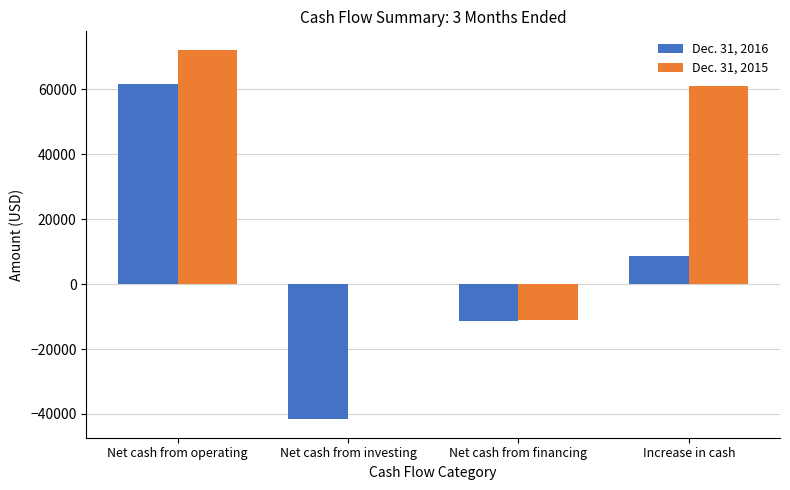

Reading left to right, what are all the values shown in this chart?

Dec. 31, 2016: 61783	-41636	-11475	8672
Dec. 31, 2015: 72226	0	-11057	61169